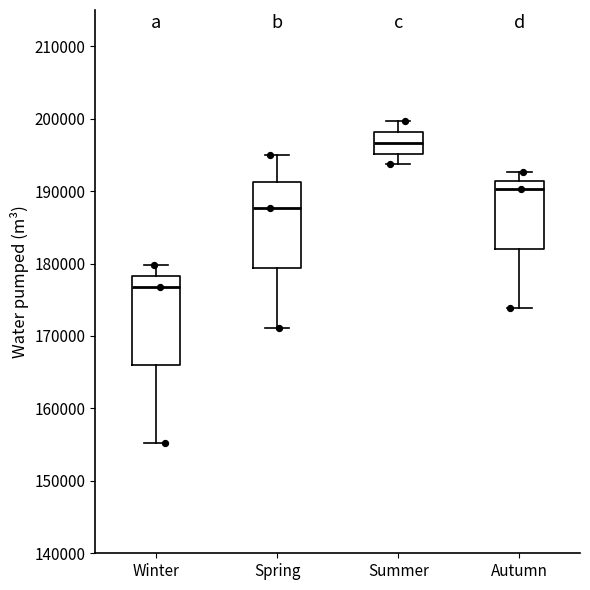

Which box's median line is the highest?

Summer